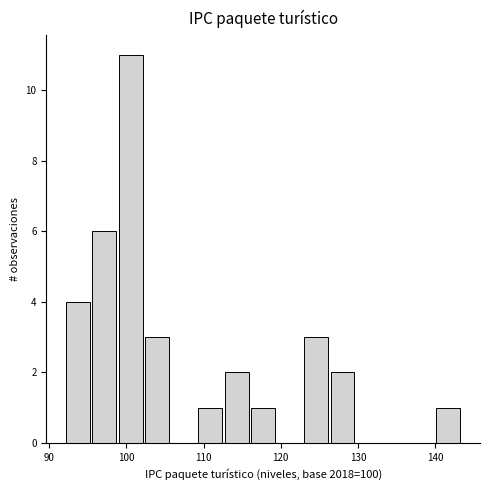

Read against the x-axis, roughly where is the centre of the tallest bar?

101